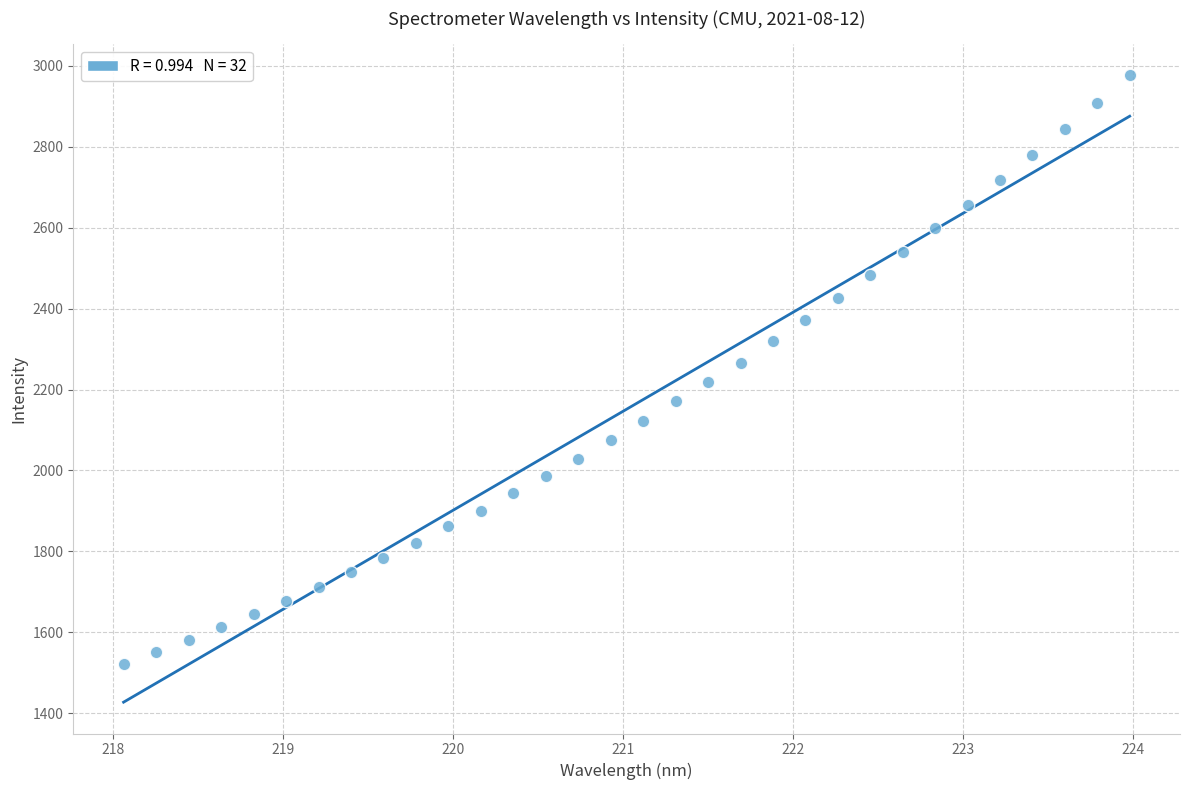

What is the range of X values (max minus min)?

5.9